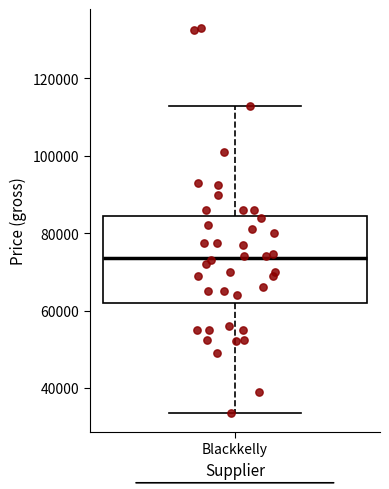

Transcribe this box plot: give where the median line is, the range the box spans, and where the two whiskers end, as read against the y-axis. The values are not printed on the chart, so give them approximately, as read against the axis.

median 74000, box 62000 to 84000, whiskers 34000 to 114000